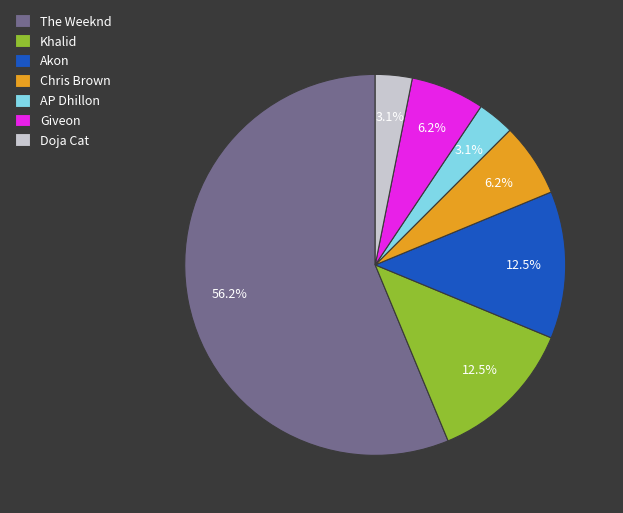

Which slice represents more than half of the pie?

The Weeknd